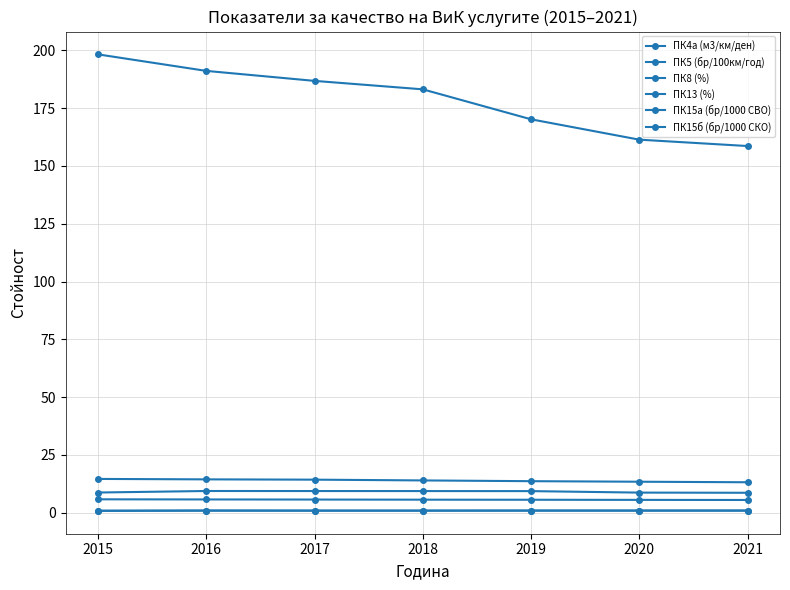

The ПК15а (бр/1000 СВО) series shows 5.5 at 2020. True or false?

True